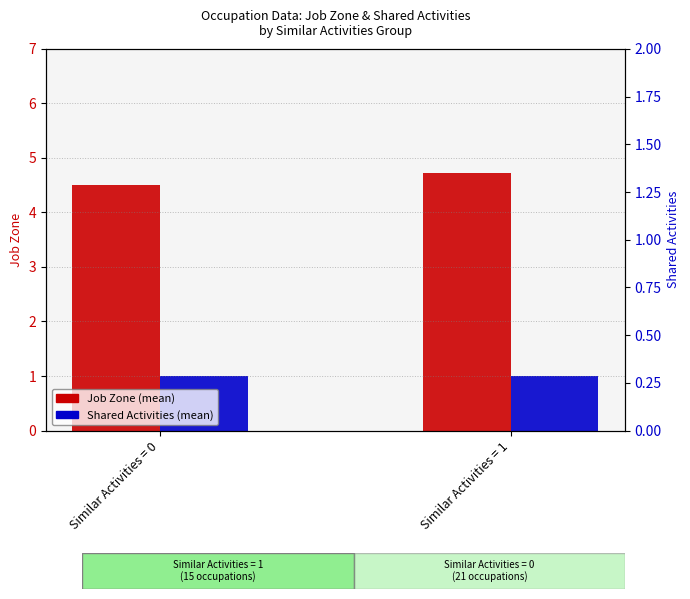

What is the value of the Job Zone (mean) bar at the 1st from the left?

4.5